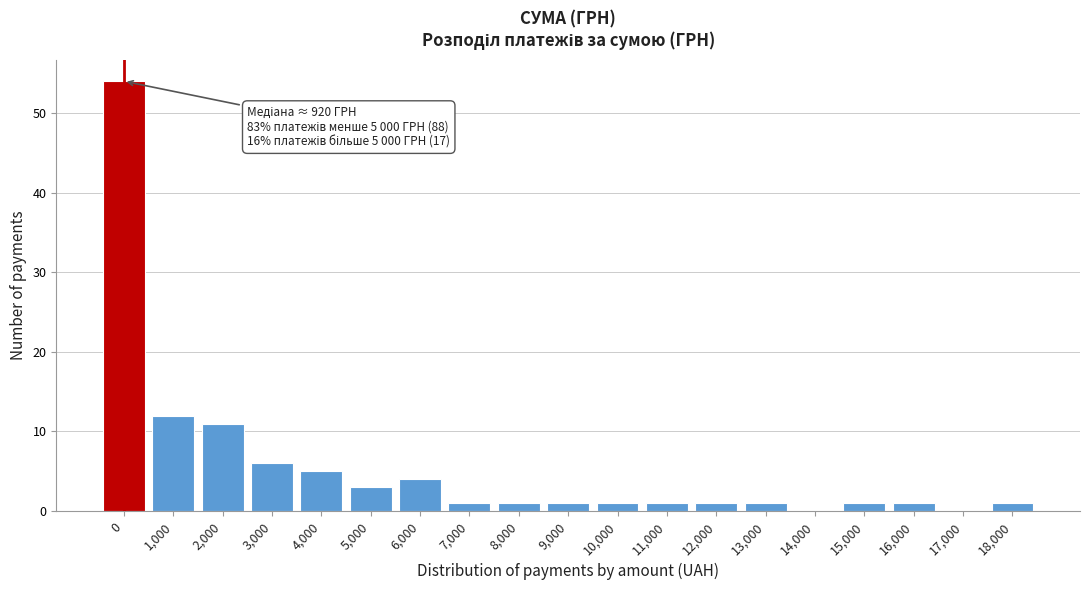

Reading left to right, list all the values displayed in this chart.

0=54	1,000=12	2,000=11	3,000=6	4,000=5	5,000=3	6,000=4	7,000=1	8,000=1	9,000=1	10,000=1	11,000=1	12,000=1	13,000=1	14,000=0	15,000=1	16,000=1	17,000=0	18,000=1